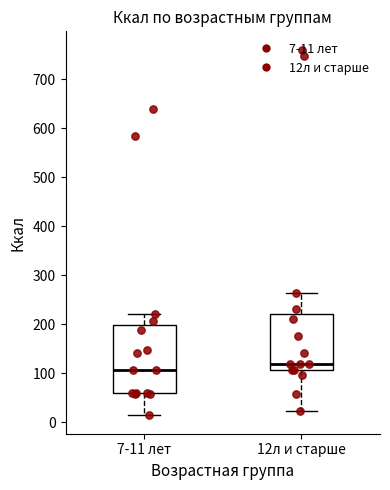

Which box's median line is the lowest?

7-11 лет